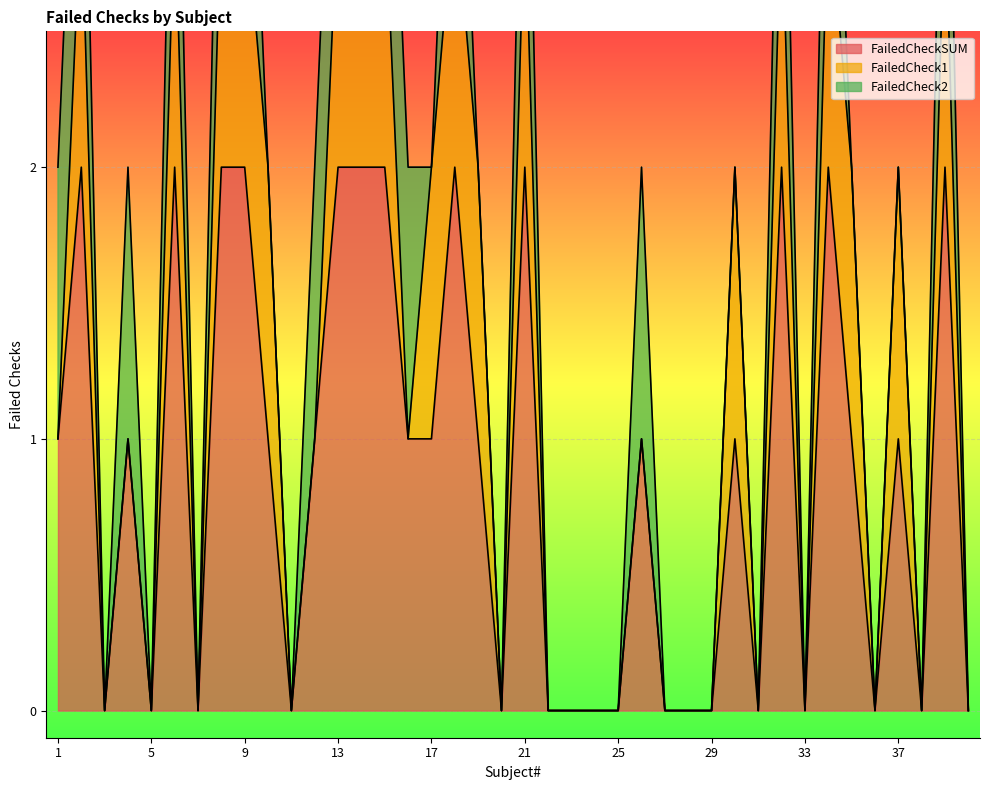

What is the difference between the FailedCheck1 values at 12 and 39?

1